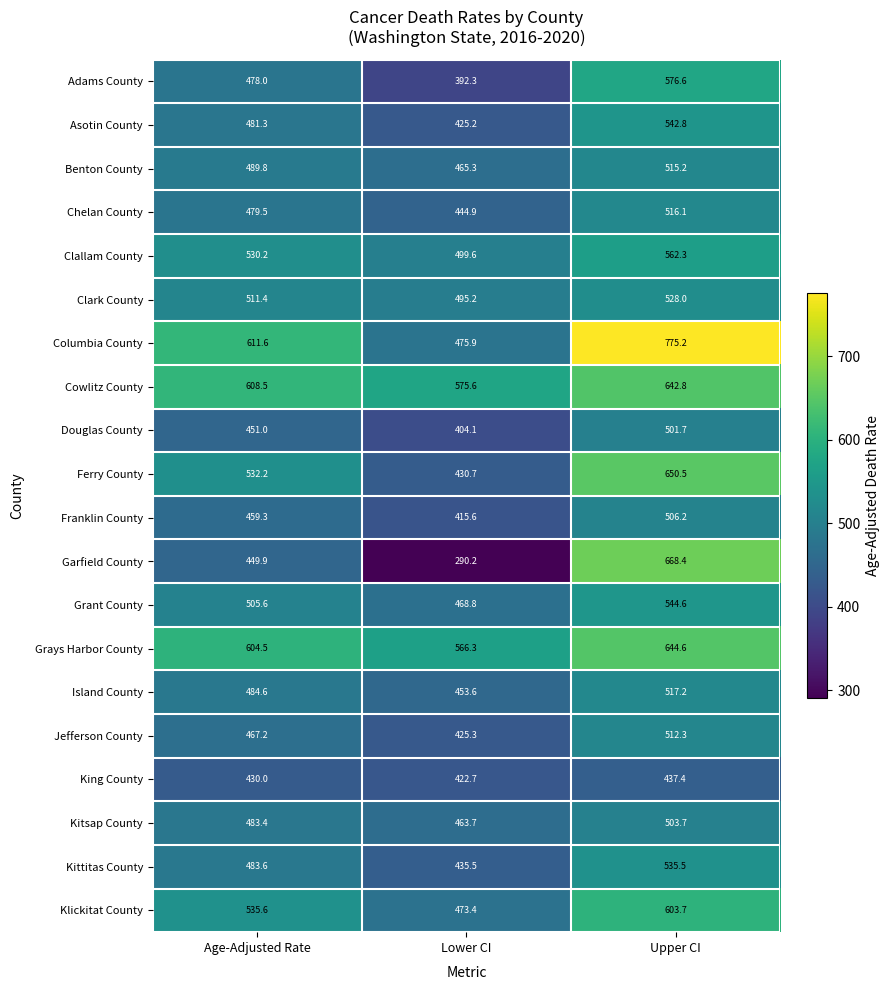

At which label is Clallam County closest to 530?

Age-Adjusted Rate